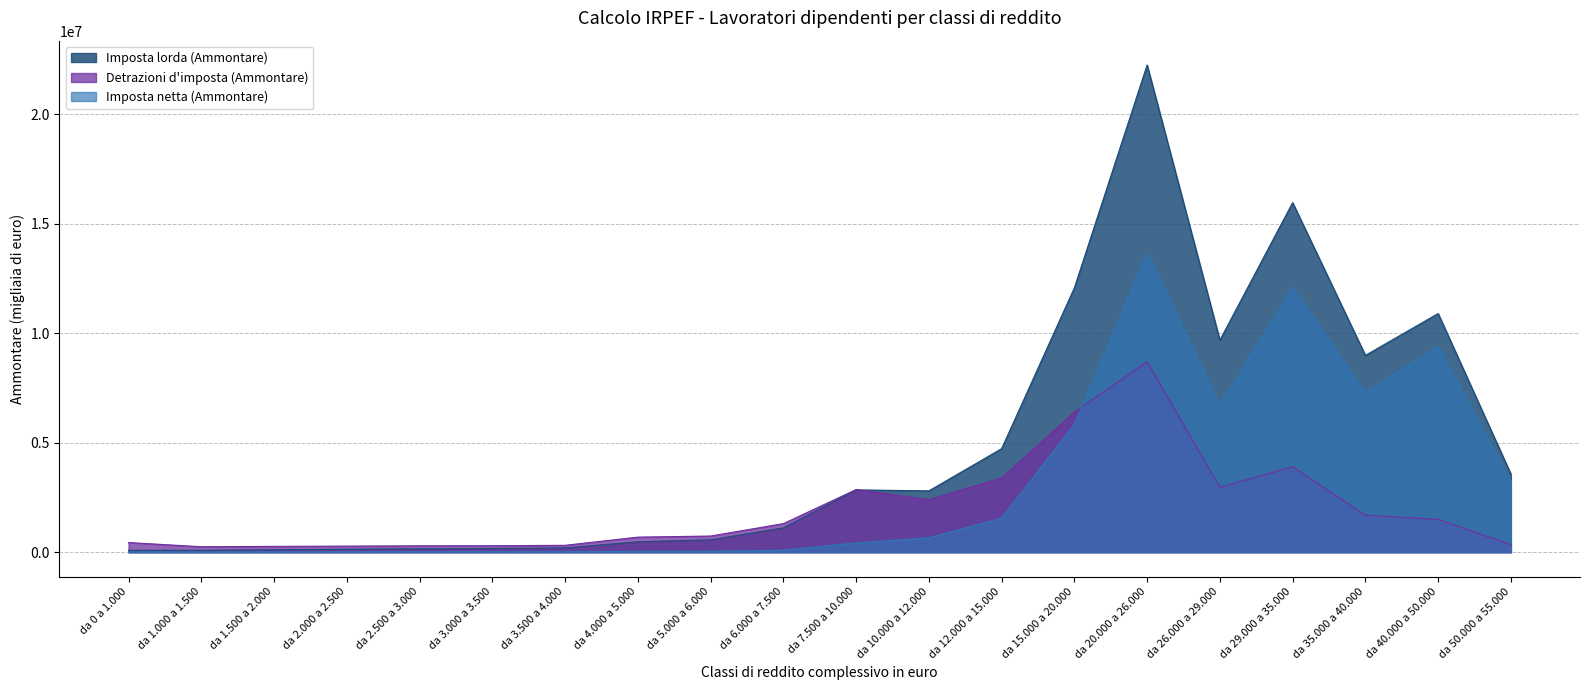

Which label corresponds to the largest value in the chart?

da 20.000 a 26.000